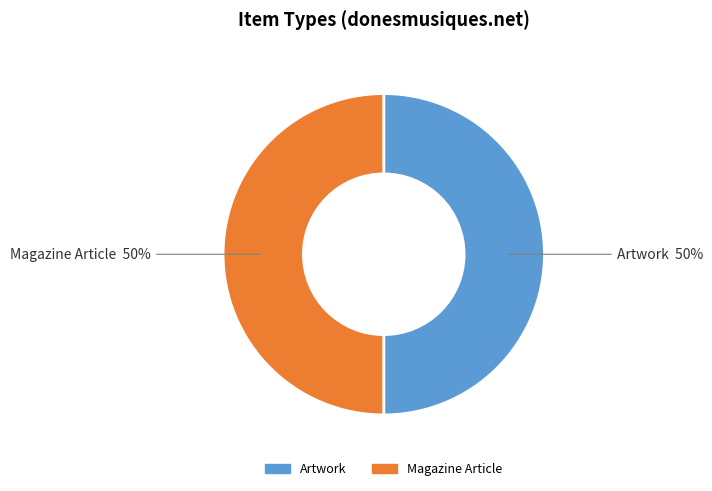

To the nearest percent, what is the average slice percentage?

50%